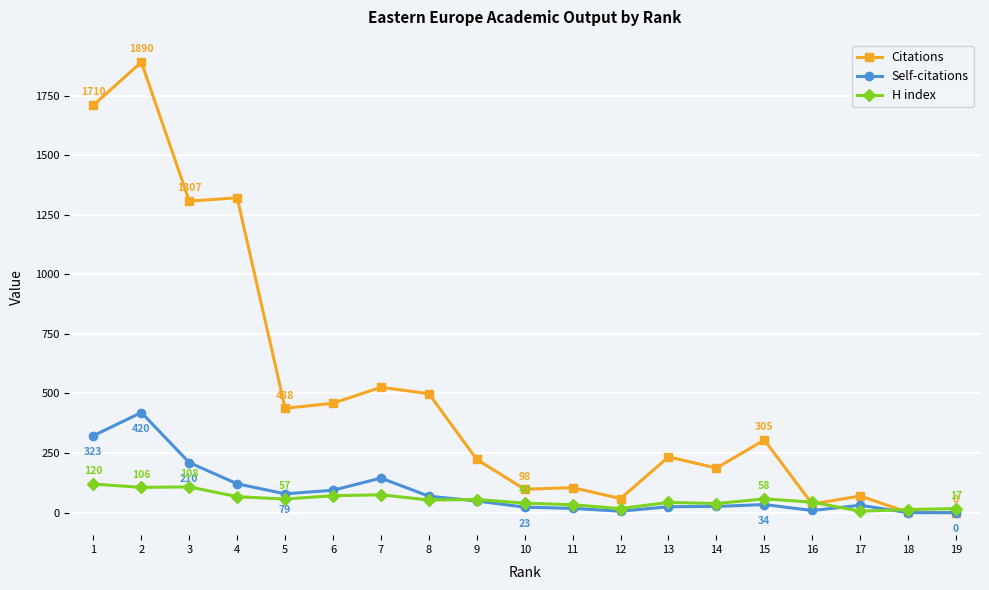

The value of Citations at 6 is 238. True or false?

False